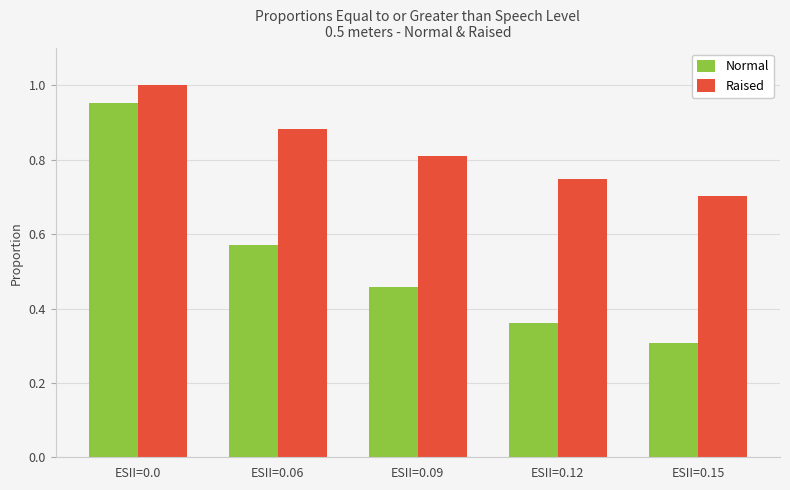

At how many categories does at least one series exceed 0?

5